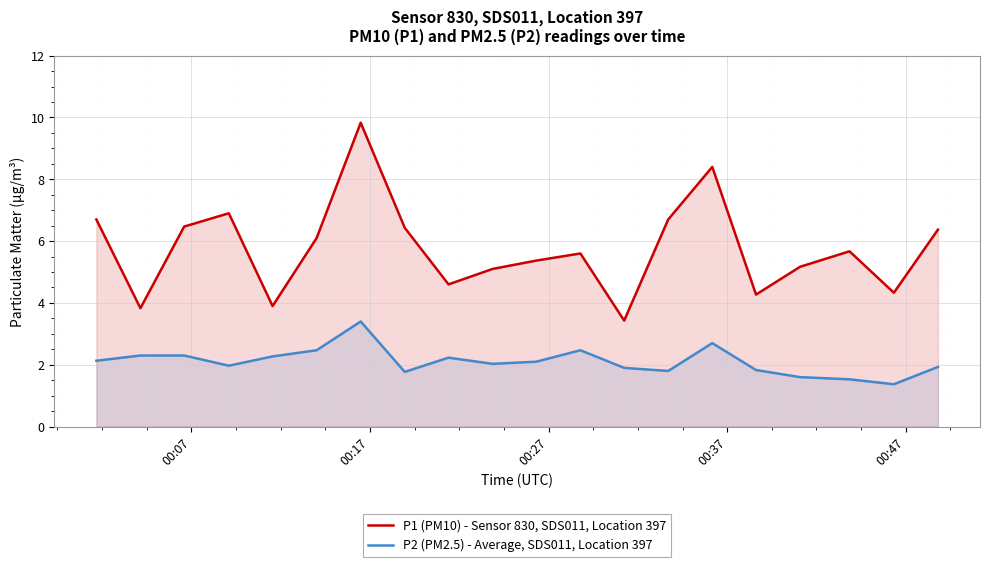

List the series in order of their peak value, highest first.

P1 (PM10) - Sensor 830, SDS011, Location 397, P2 (PM2.5) - Average, SDS011, Location 397